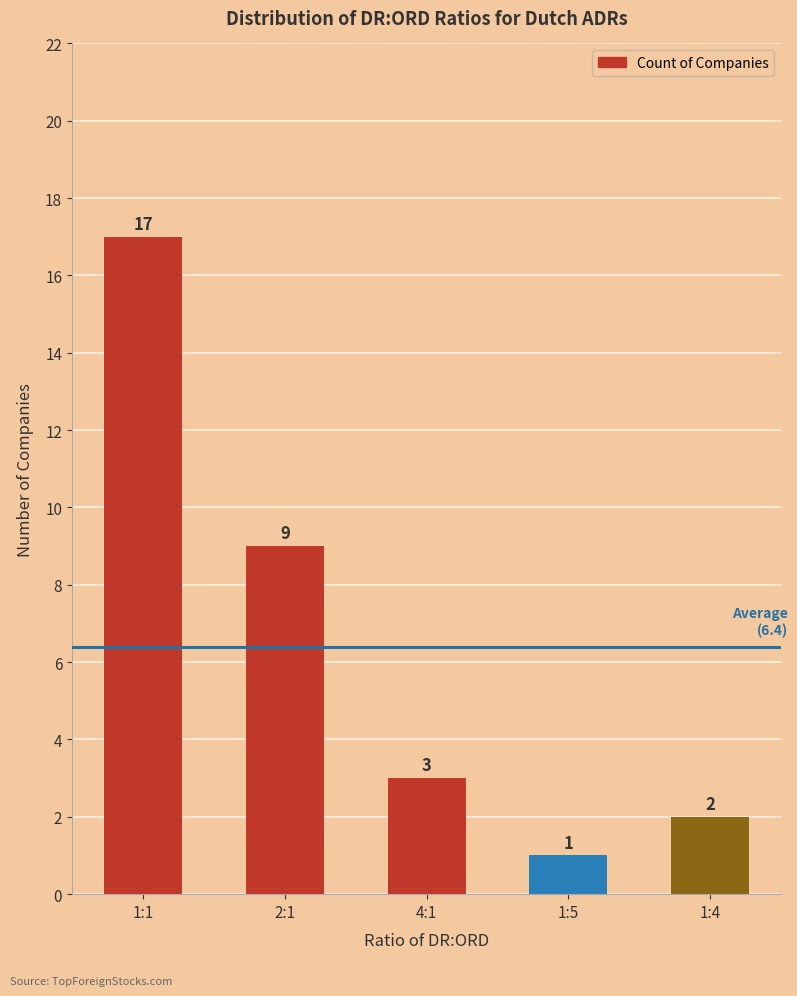

Rank the categories by value from highest to lowest.

1:1, 2:1, 4:1, 1:4, 1:5